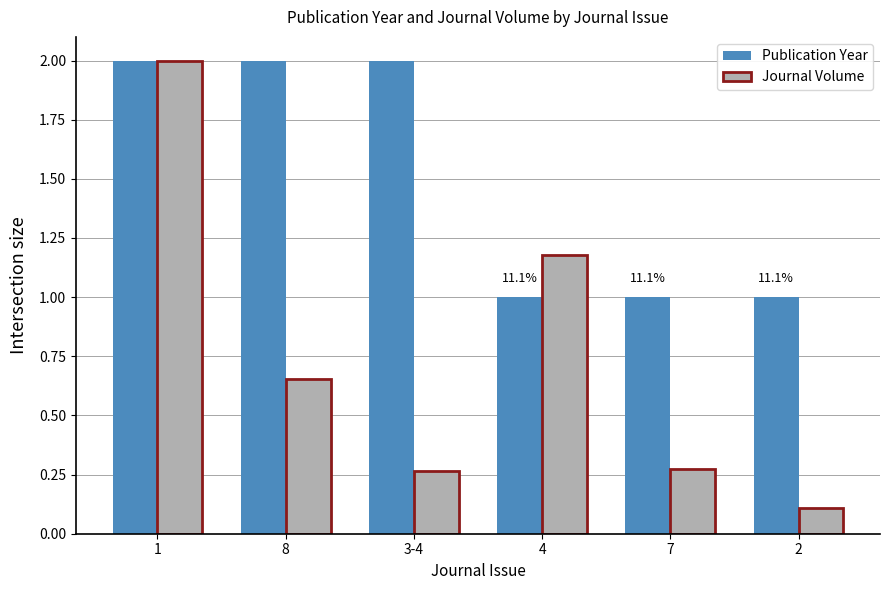

What position from the right is 3-4?

4